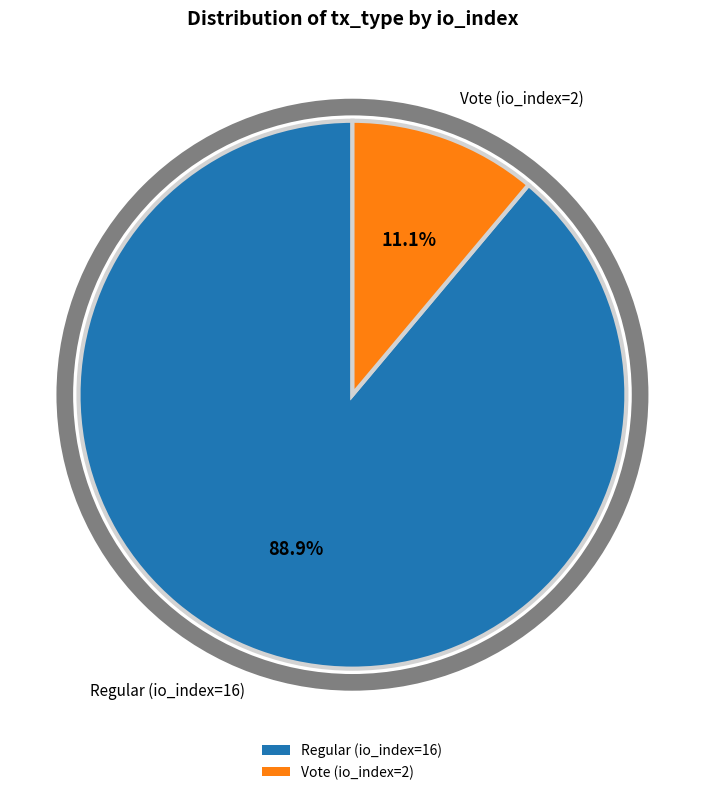

To the nearest percent, what is the average slice percentage?

50%